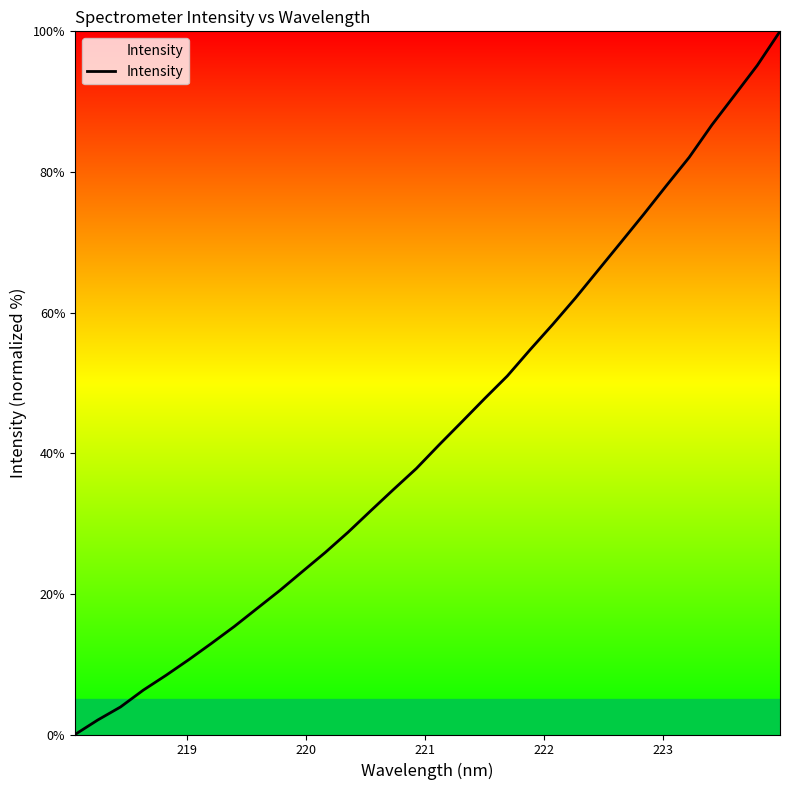

True or false: the data has more than 0 interior local peaks.

False